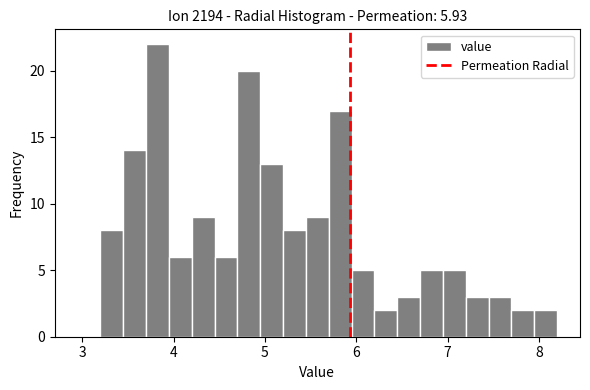

Read against the x-axis, roughly where is the centre of the tallest bar?

3.8